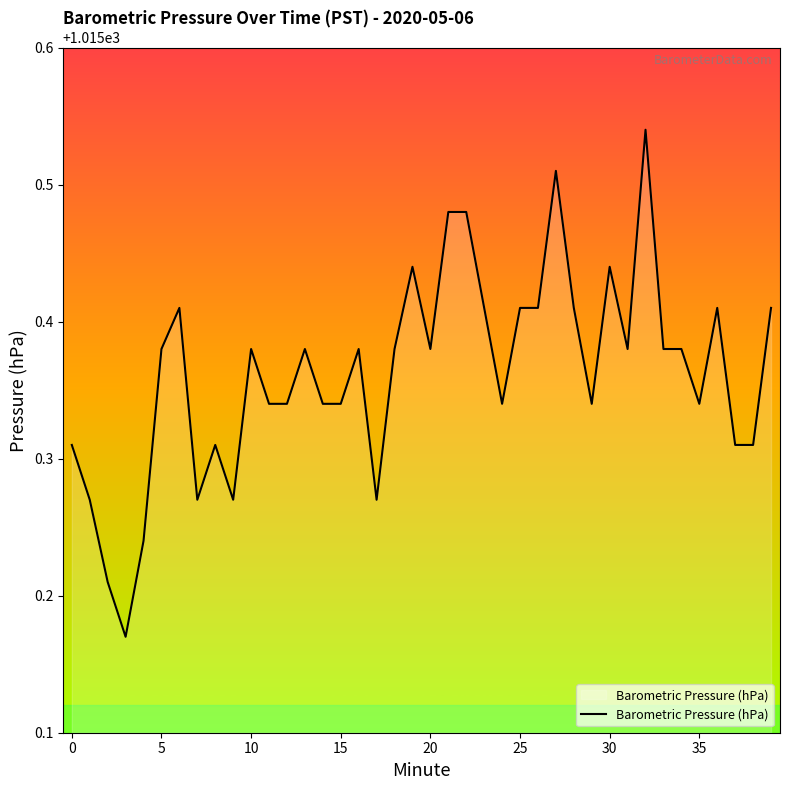

What is the label of the 11th point from the right?

29